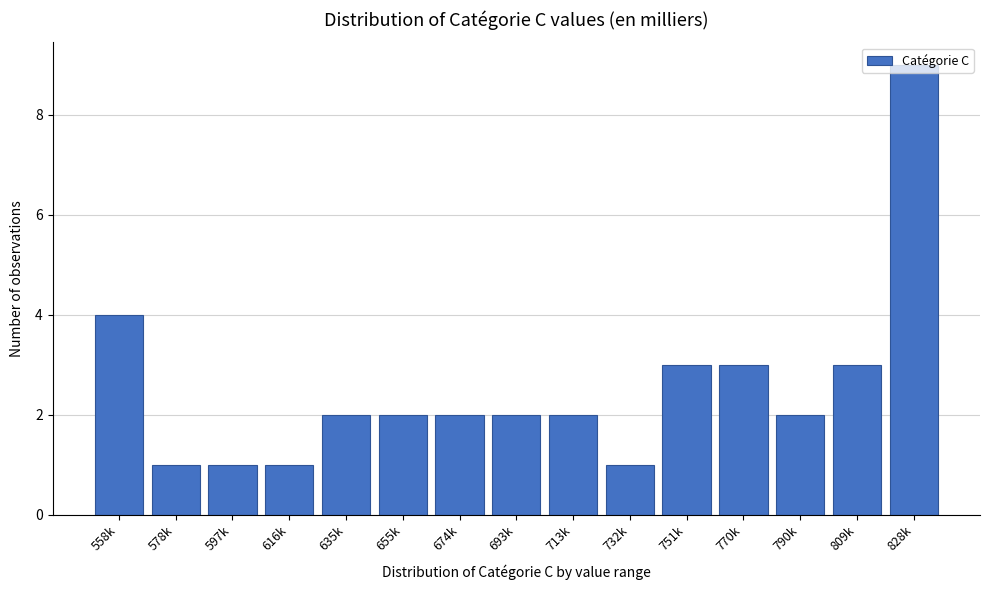

What position from the right is 558k?

15